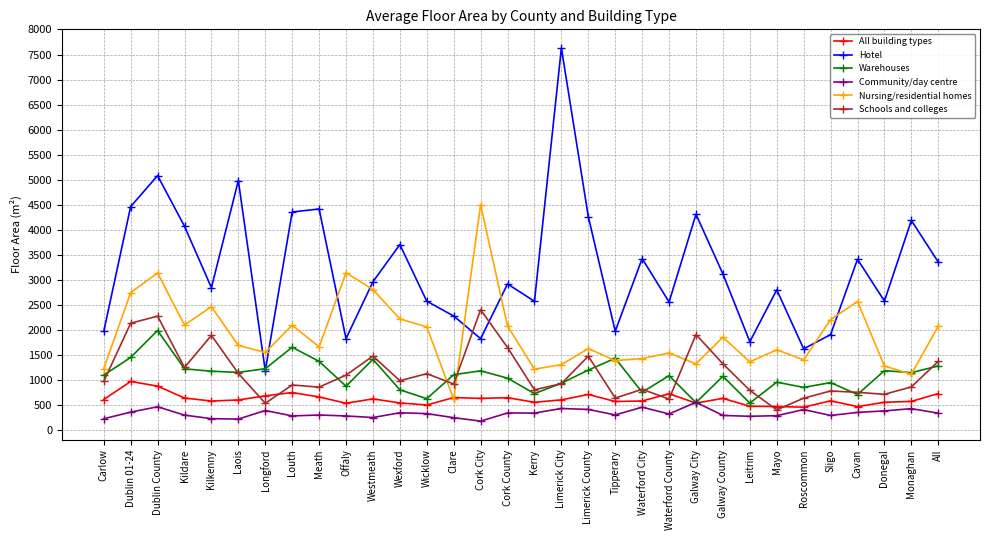

What is the spread (max minus min) of values at Limerick County?

3849